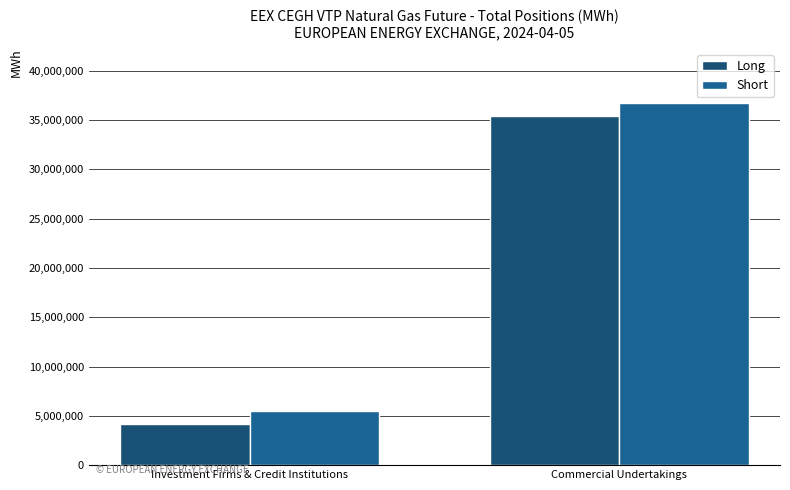

At Investment Firms & Credit Institutions, list the series in order from largest to smallest.

Short, Long